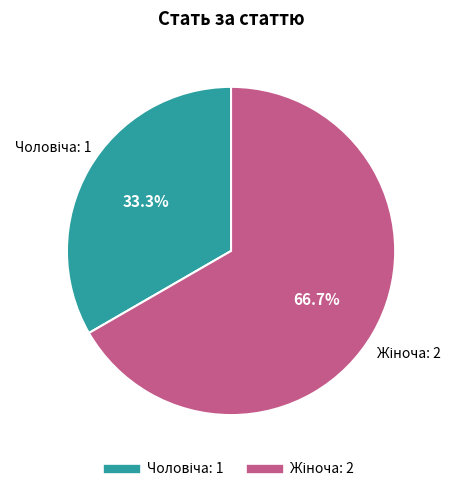

Does any single category account for the majority?

Yes